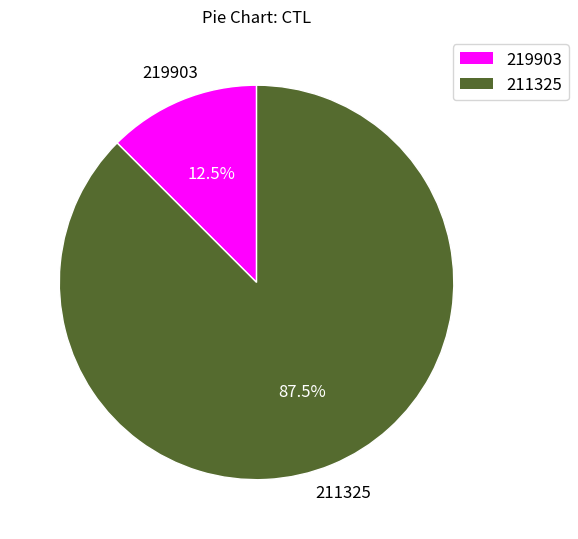

Count the number of slices in the pie.

2